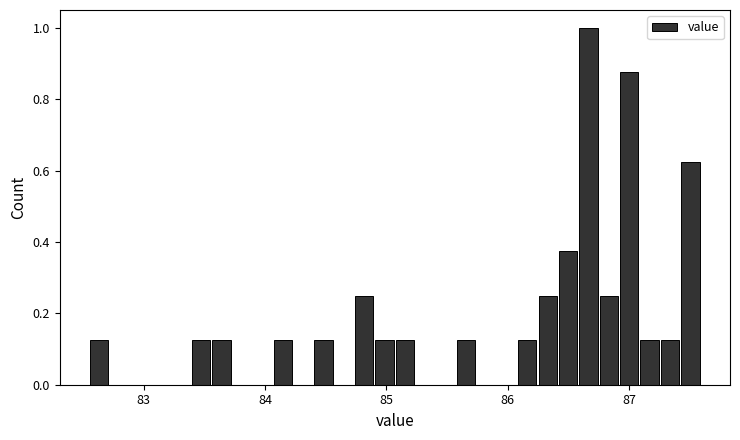

Around what value on the x-axis is the tallest bar? Give the approximate position of its centre, as read against the axis.

86.7